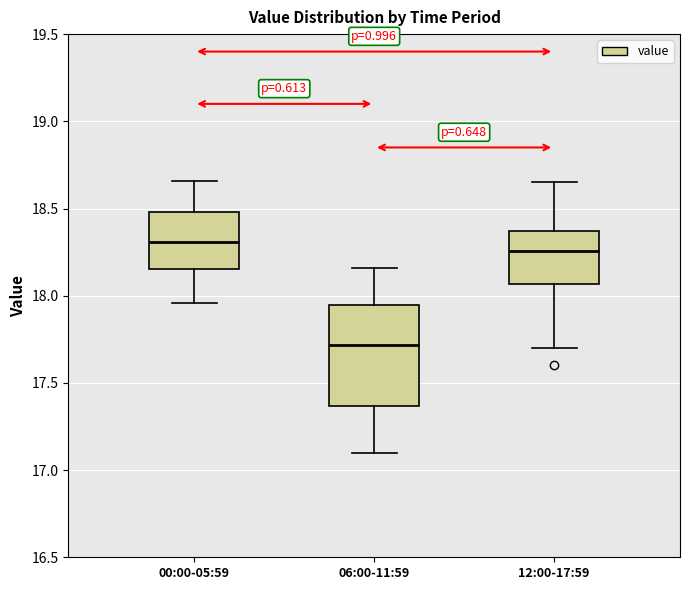

Where does the median line of the box for 12:00-17:59 sit on the y-axis? The values are not printed on the chart, so give them approximately, as read against the axis.

18.25